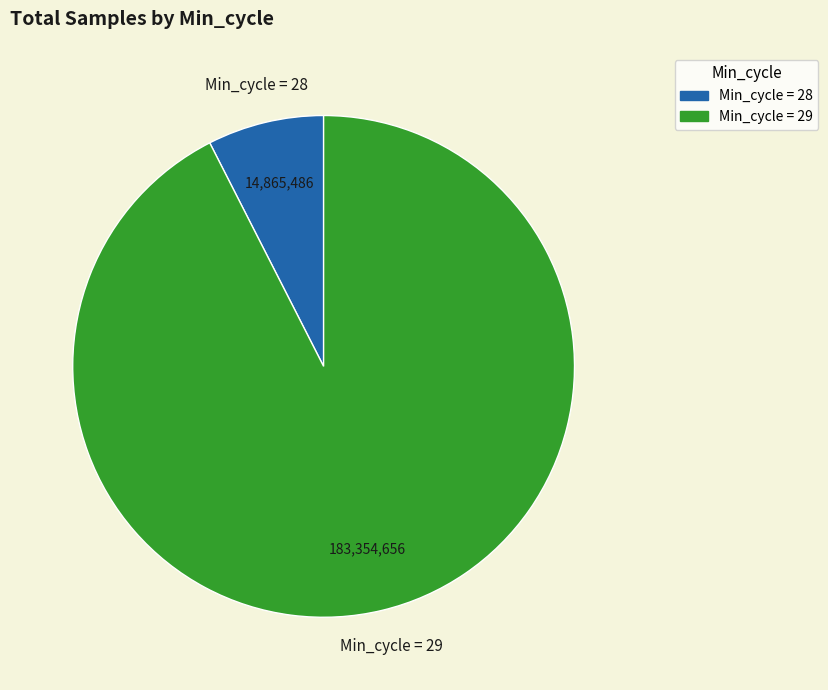

Does any single category account for the majority?

Yes